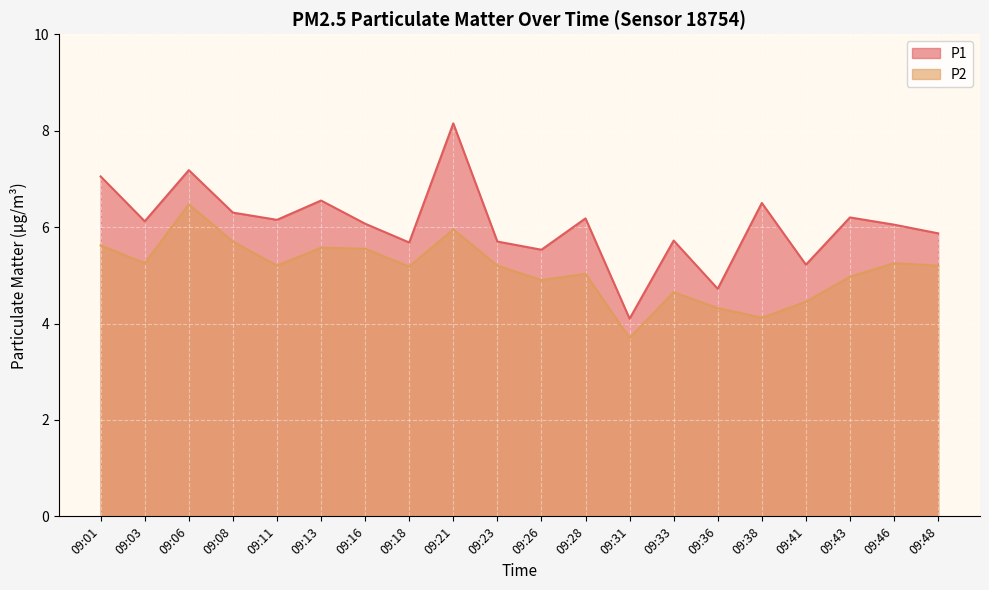

What is the difference between the maximum and minimum values in the P2 series?

2.8